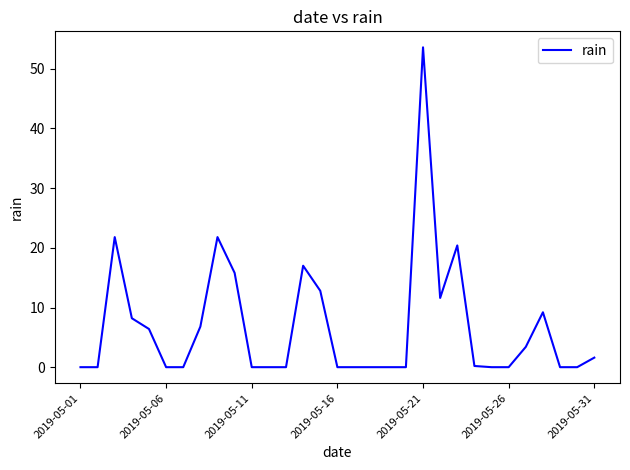

What is the difference between the maximum and minimum values?

53.6